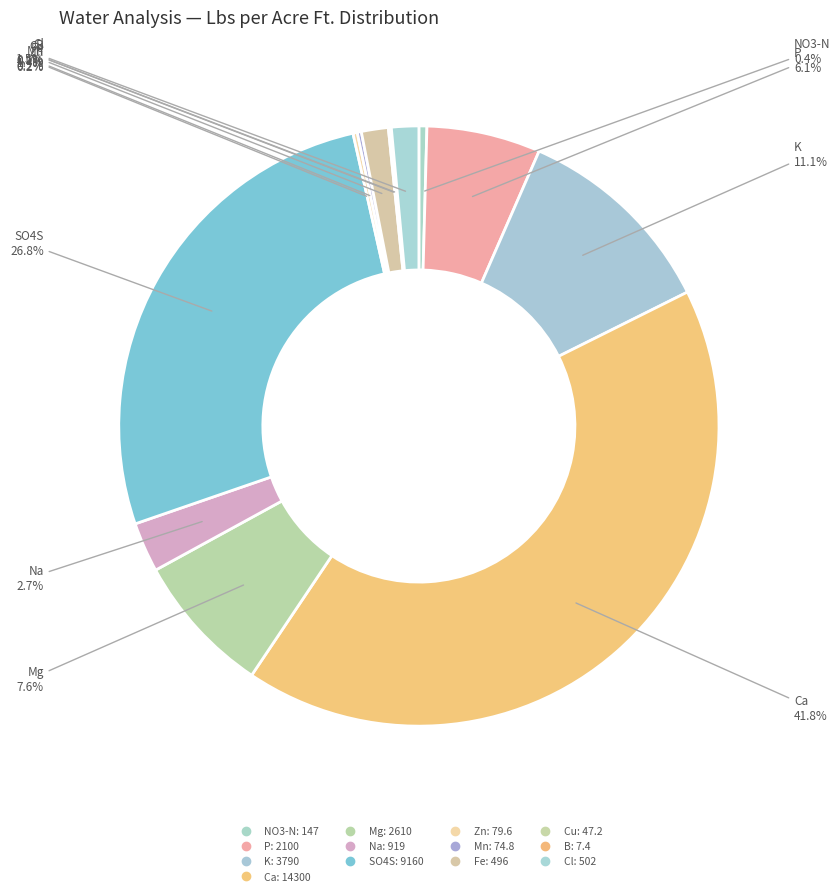

Approximately how many times larger is the value at Mn compared to Na?

0.1